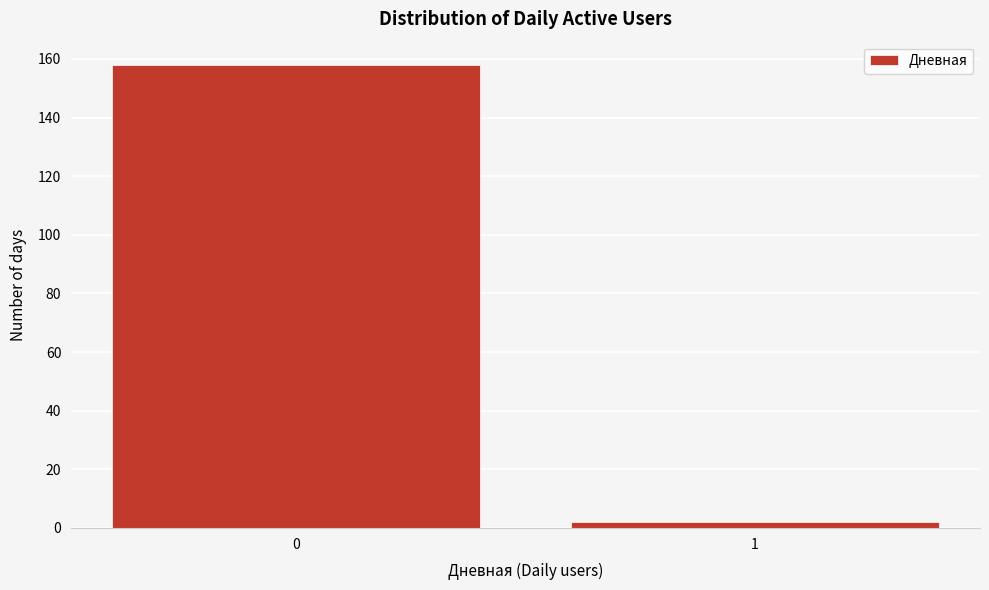

Reading left to right, extract all data points from this chart.

0=158	1=2